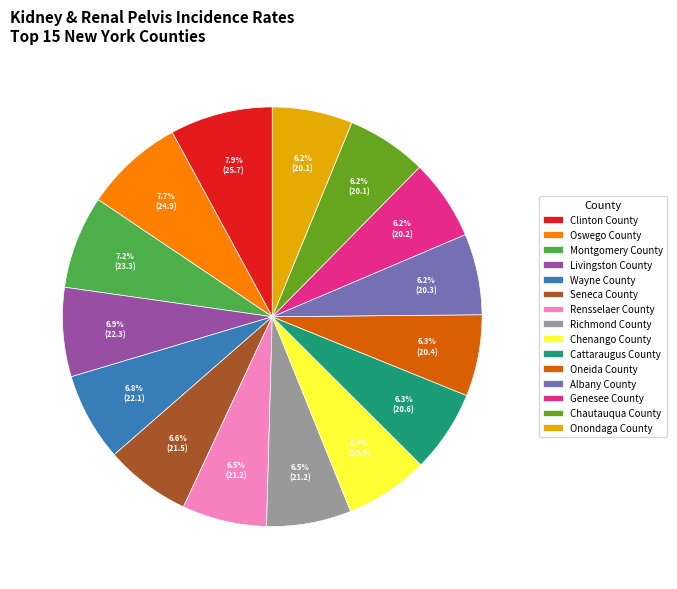

Does any single category account for the majority?

No